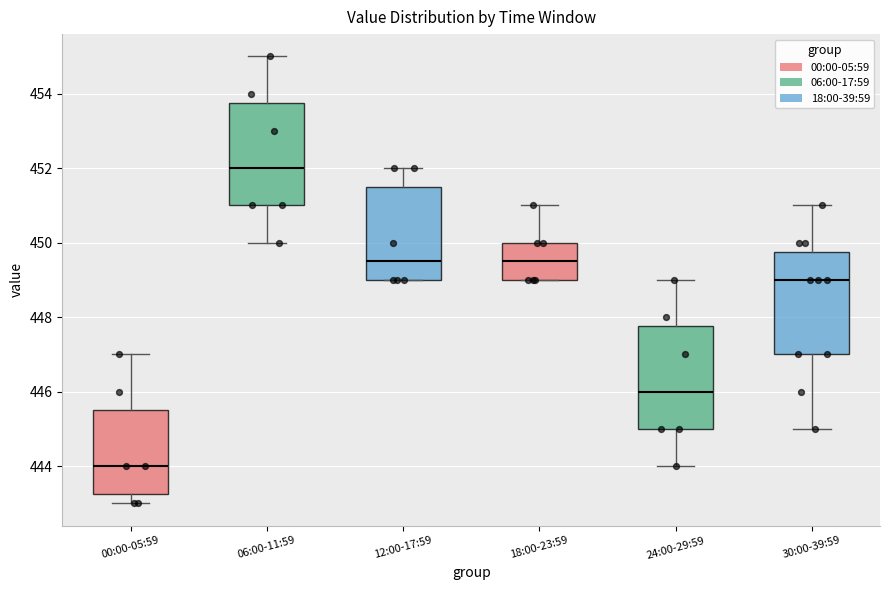

Reading left to right, read every box against the y-axis: the position of its median line, the range the box covers, and the ends of its whiskers. The values are not printed on the chart, so give them approximately, as read against the axis.

00:00-05:59: median 444.0, box 443.2 to 445.6, whiskers 443.0 to 447.0
06:00-11:59: median 452.0, box 451.0 to 453.8, whiskers 450.0 to 455.0
12:00-17:59: median 449.6, box 449.0 to 451.6, whiskers 449.0 to 452.0
18:00-23:59: median 449.6, box 449.0 to 450.0, whiskers 449.0 to 451.0
24:00-29:59: median 446.0, box 445.0 to 447.8, whiskers 444.0 to 449.0
30:00-39:59: median 449.0, box 447.0 to 449.8, whiskers 445.0 to 451.0